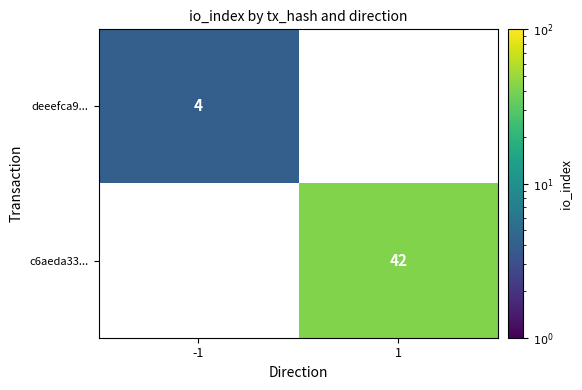

What is the smallest value displayed?

4.0